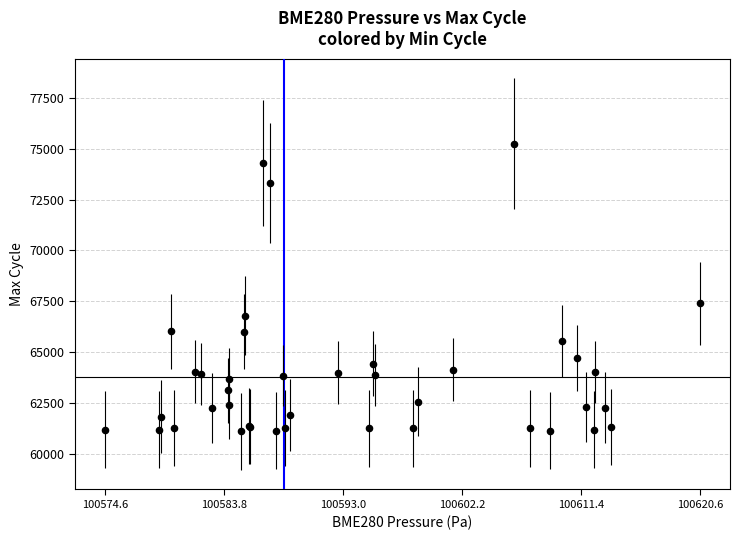

What Y value in the scatter plot is closest to 68181?

67397